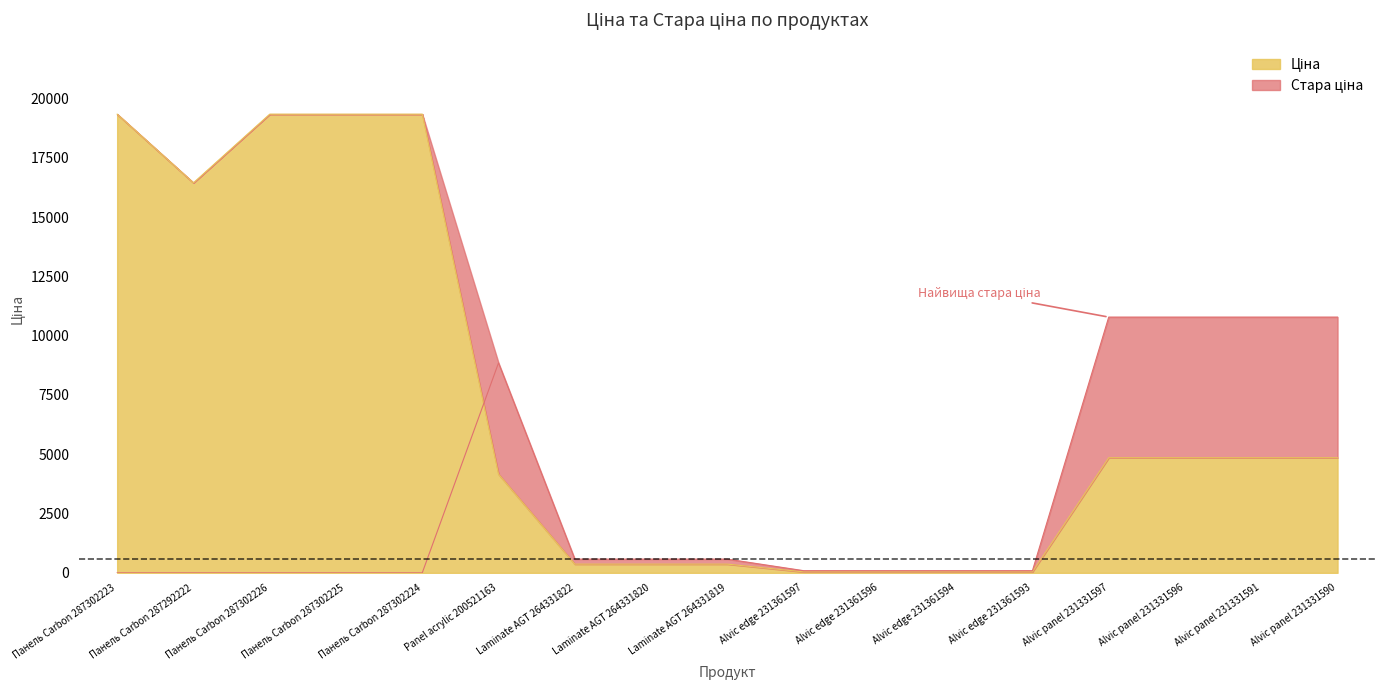

Does the chart have visible grid lines?

No